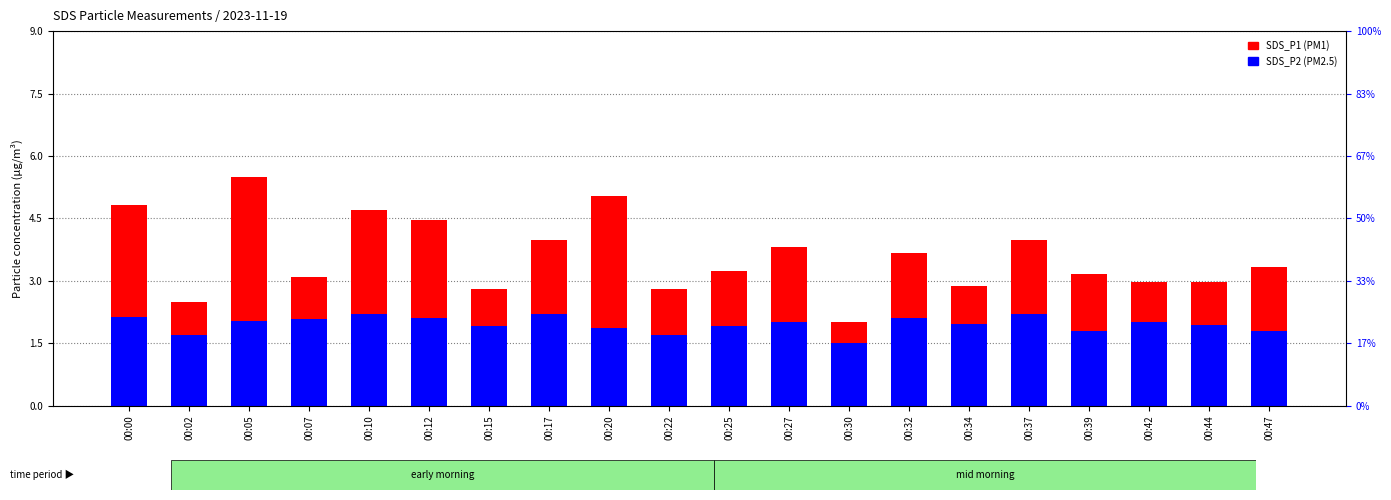

What are all the series names shown in the legend?

SDS_P1, SDS_P2